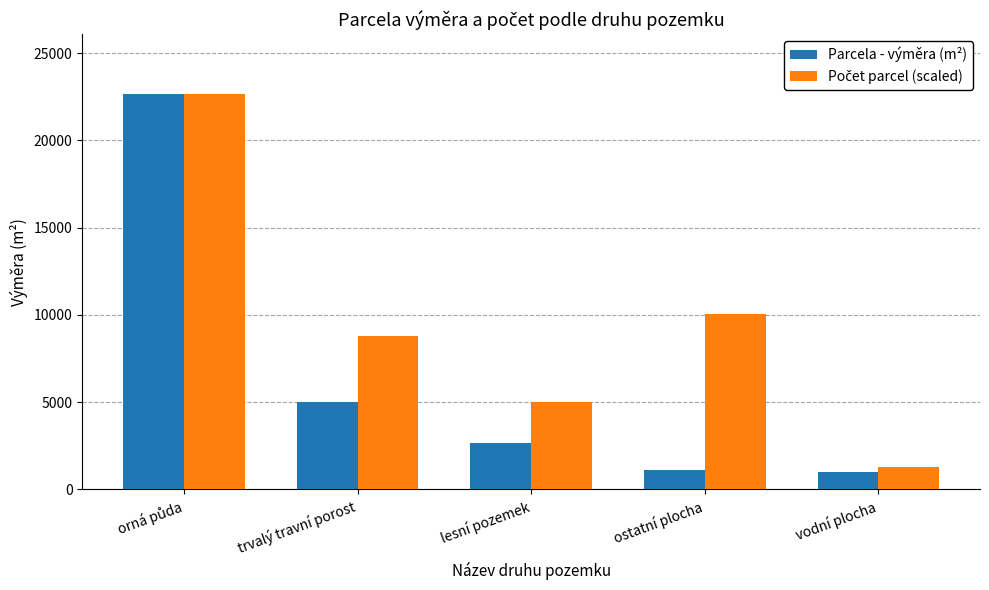

At which label is Parcela - výměra (m²) closest to 11848?

trvalý travní porost